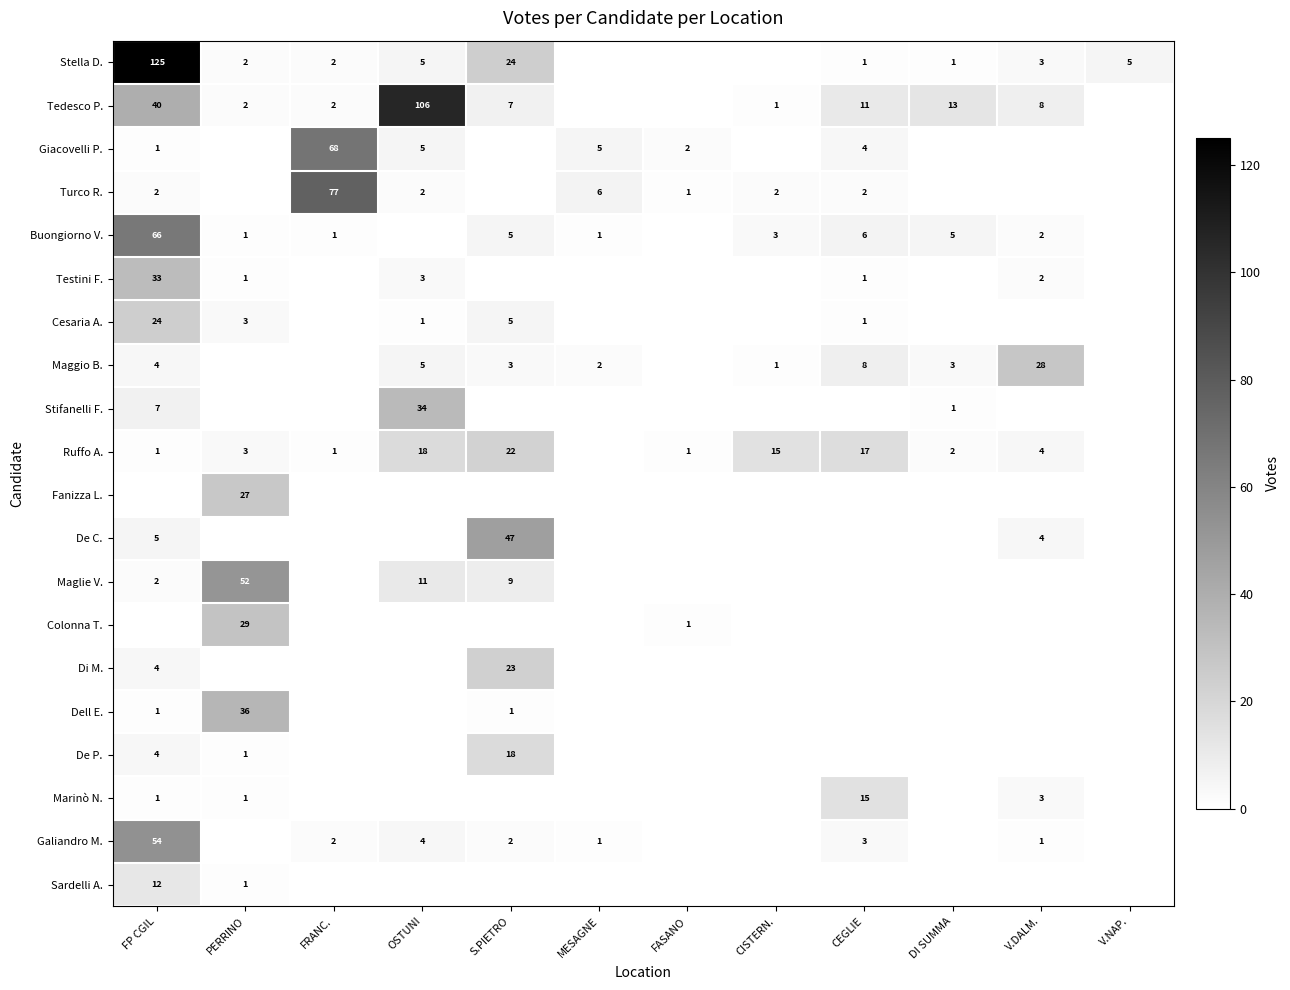

How many categories are shown in the chart?

12